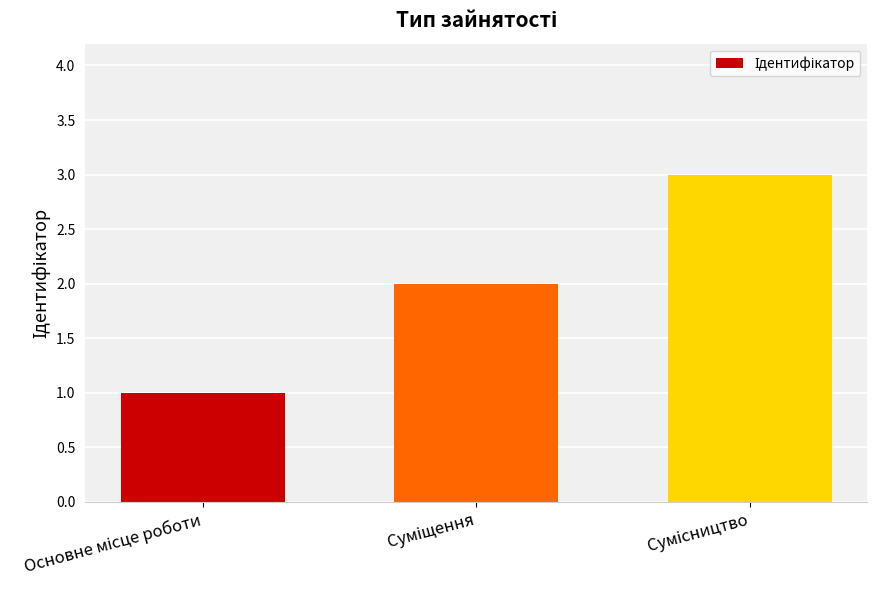

Does the chart contain any negative values?

No